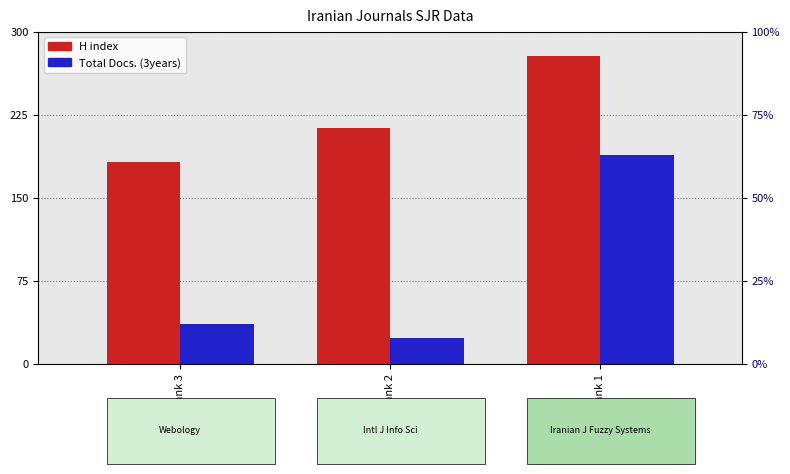

True or false: H index has a value of 183 at Rank 3.

True